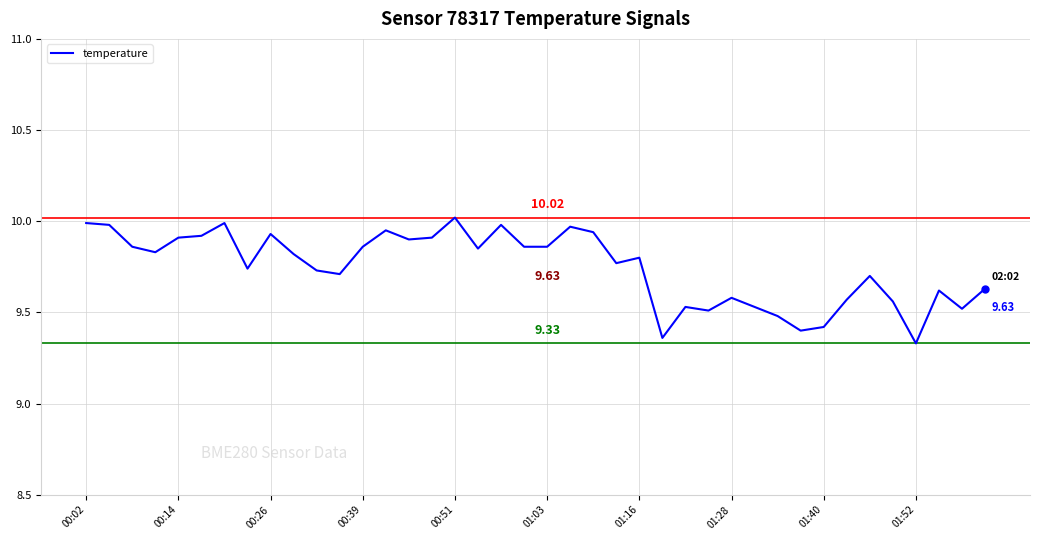

Does the chart display data point markers on the line(s)?

No